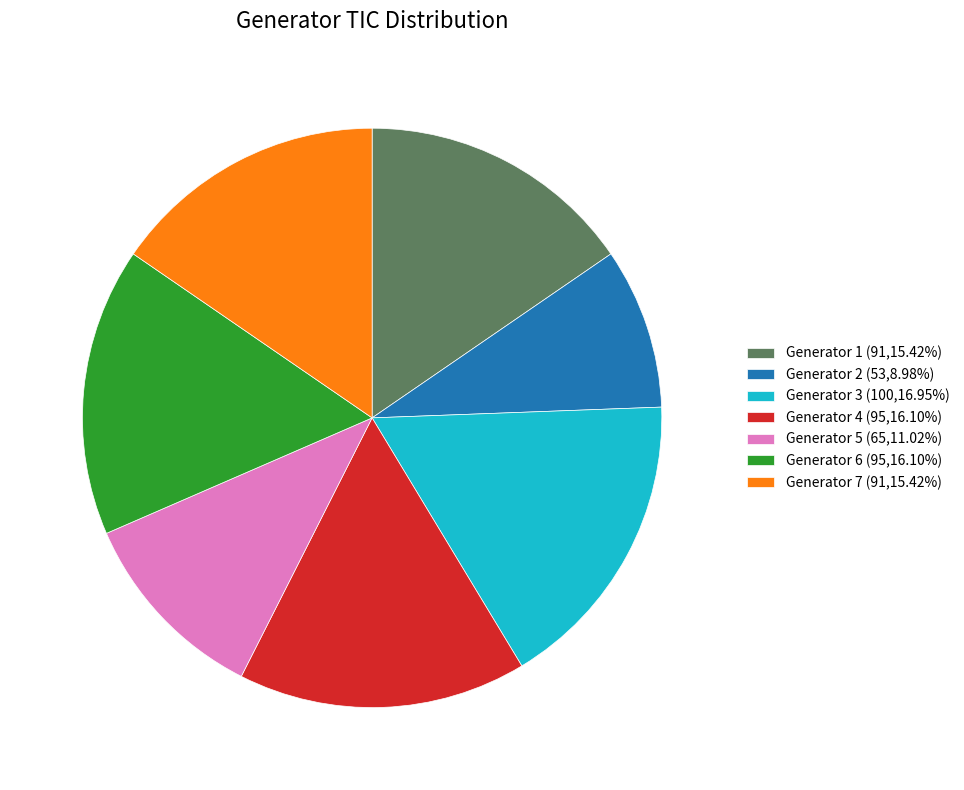

Is there any slice that represents more than half of the pie?

No